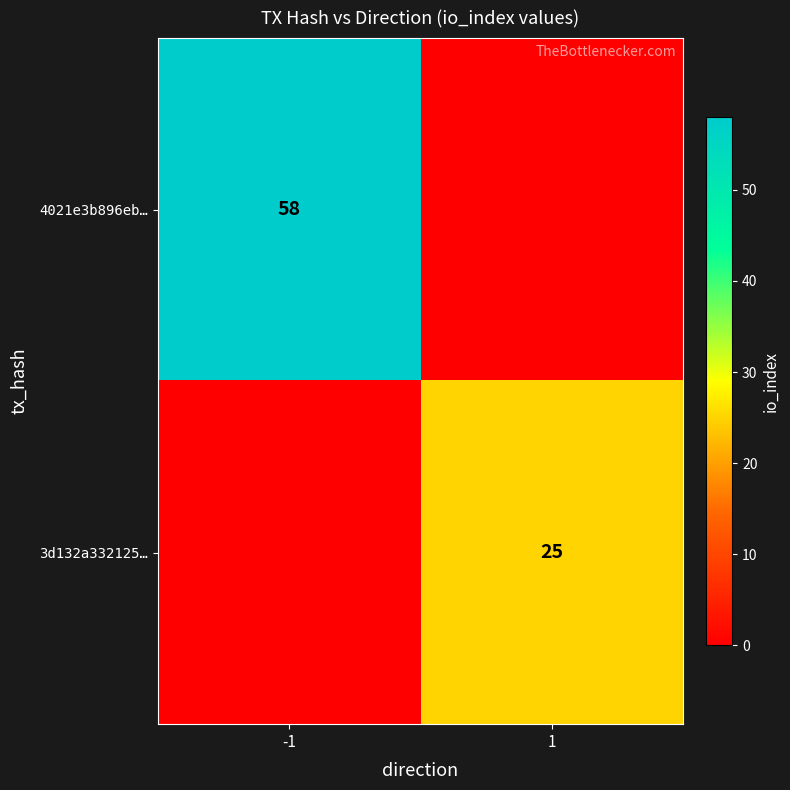

The value of 3d132a332125… at 1 is 25. True or false?

True